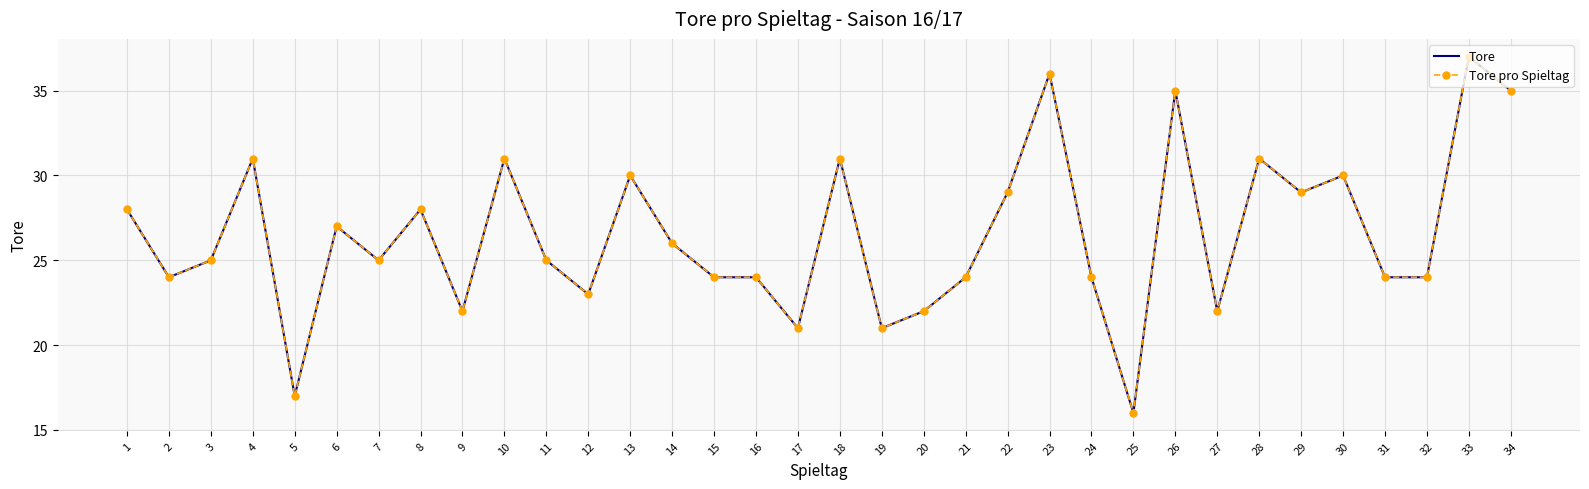

What is the greatest value displayed?

37